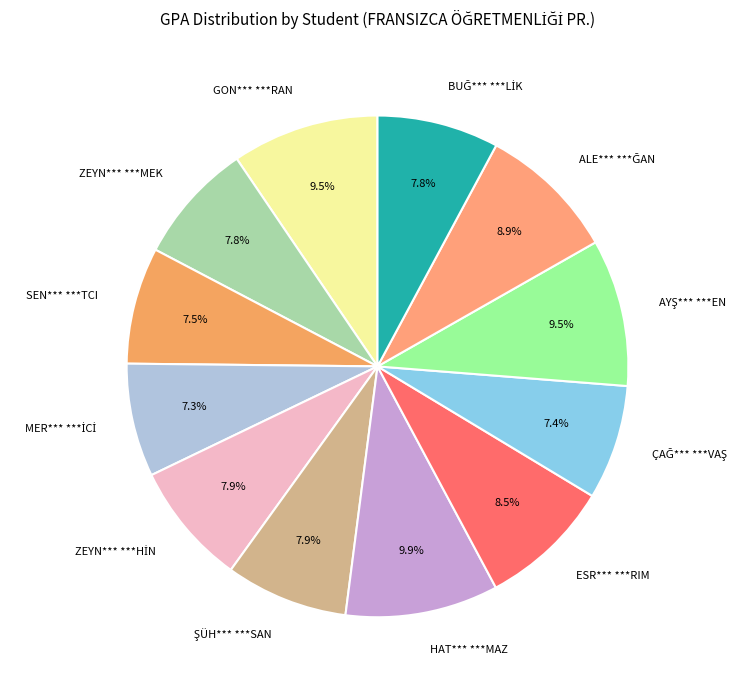

Does any single category account for the majority?

No